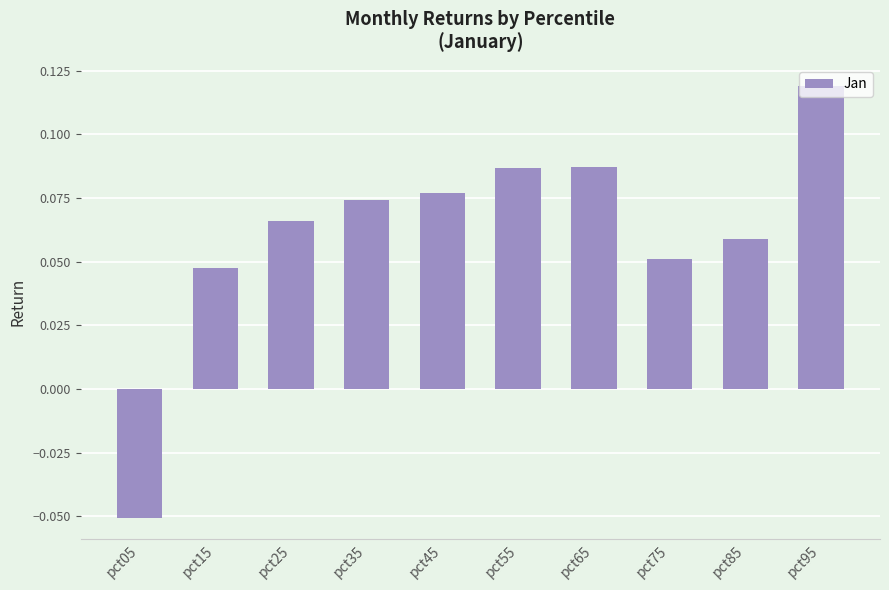

Which label corresponds to the largest value in the chart?

pct95